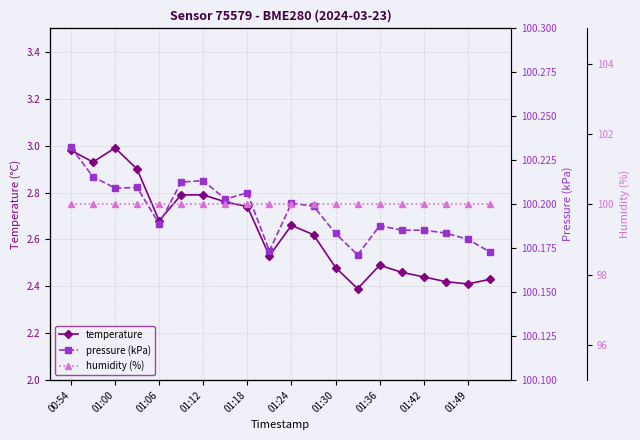

Reading right to left, what are all the values shown in this chart?

temperature: 2.4	2.4	2.4	2.4	2.5	2.5	2.4	2.5	2.6	2.7	2.5	2.7	2.8	2.8	2.8	2.7	2.9	3.0	2.9	3.0
pressure (kPa): 100.2	100.2	100.2	100.2	100.2	100.2	100.2	100.2	100.2	100.2	100.2	100.2	100.2	100.2	100.2	100.2	100.2	100.2	100.2	100.2
humidity (%): 100.0	100.0	100.0	100.0	100.0	100.0	100.0	100.0	100.0	100.0	100.0	100.0	100.0	100.0	100.0	100.0	100.0	100.0	100.0	100.0